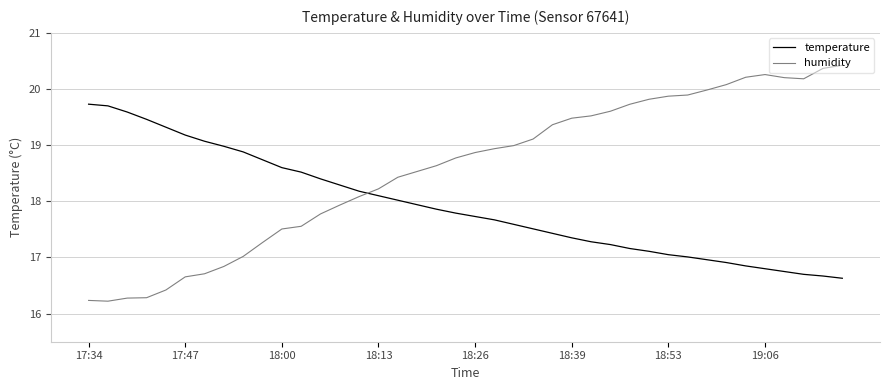

How many lines are shown in the chart?

2